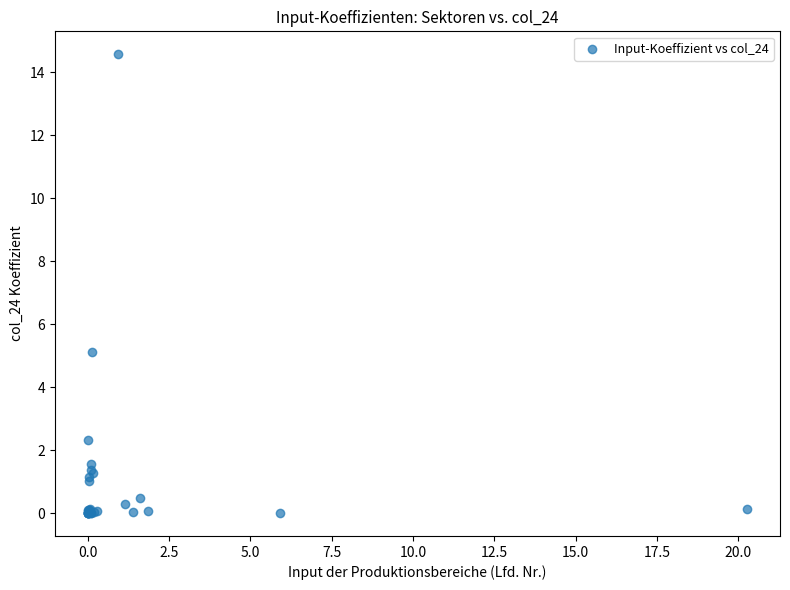

What Y value in the scatter plot is closest to 7?

5.1